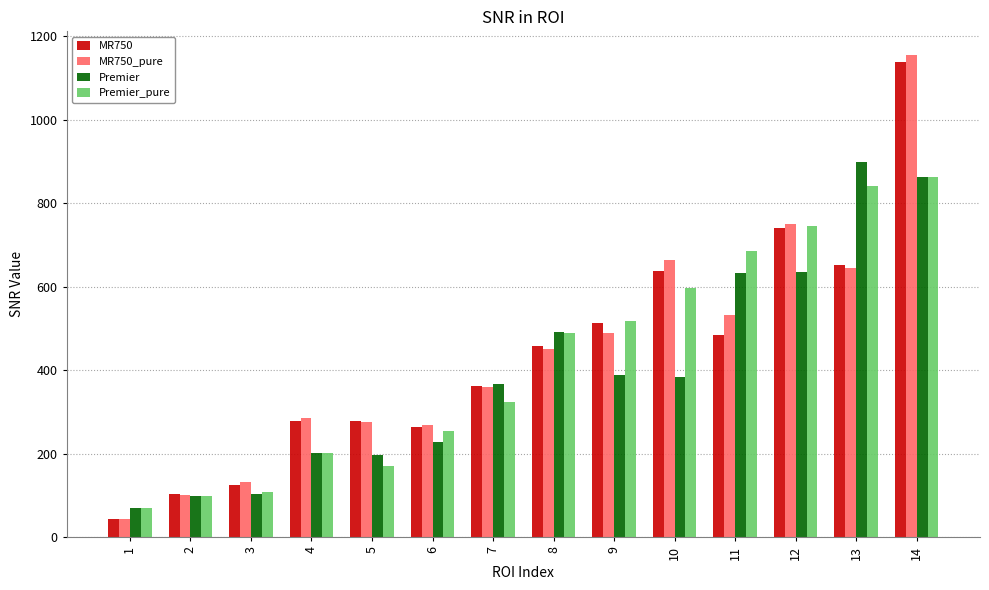

What is the greatest value displayed?

1154.4